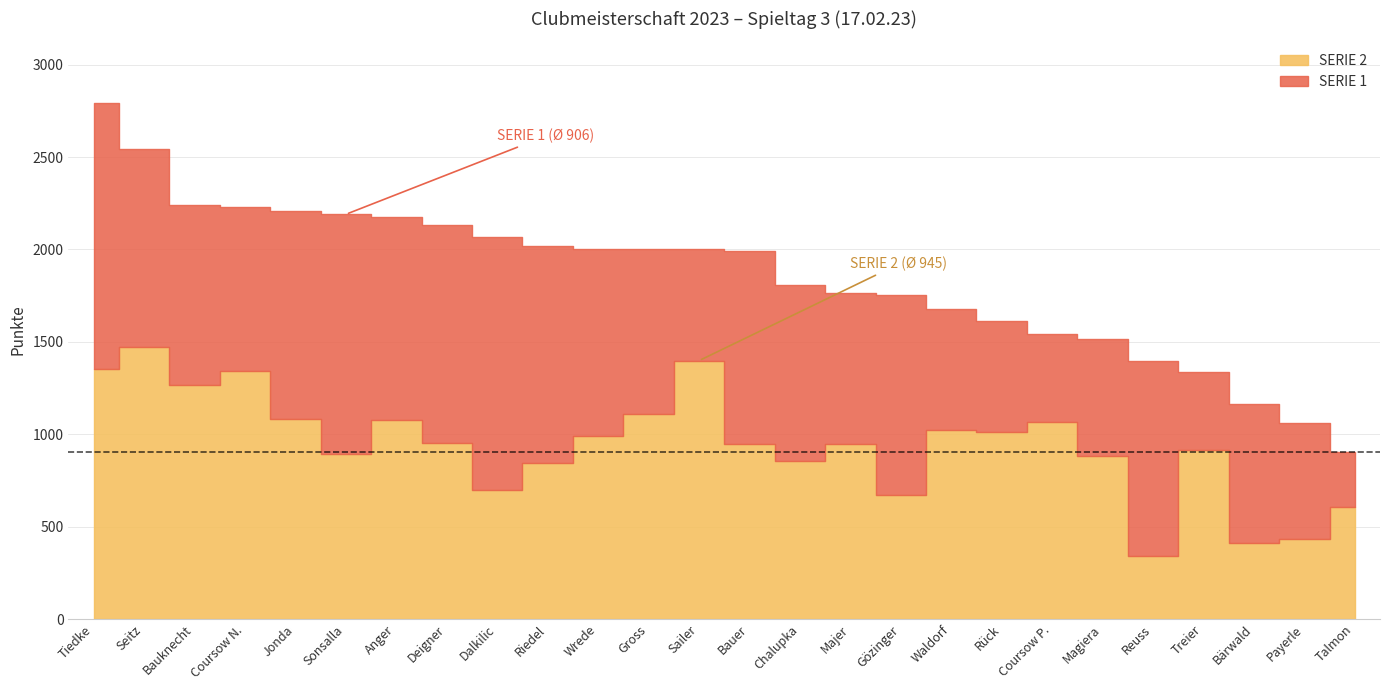

List the series in order of their peak value, lowest first.

SERIE 1, SERIE 2